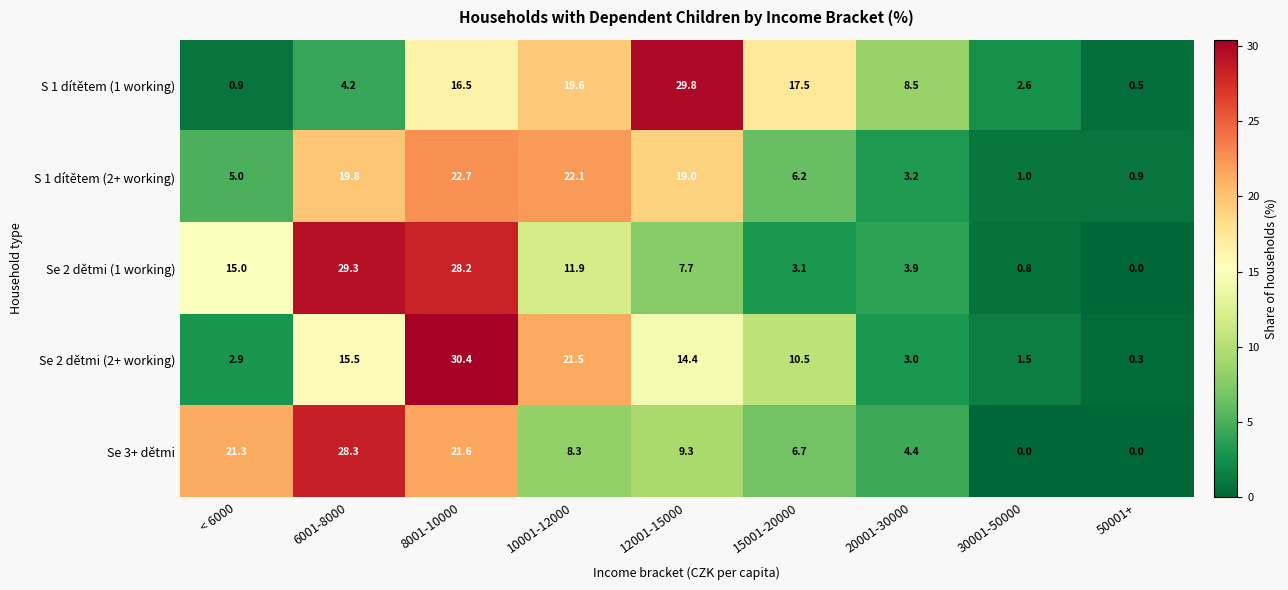

How many data points in S 1 dítětem (2+ working) are above 6?

5